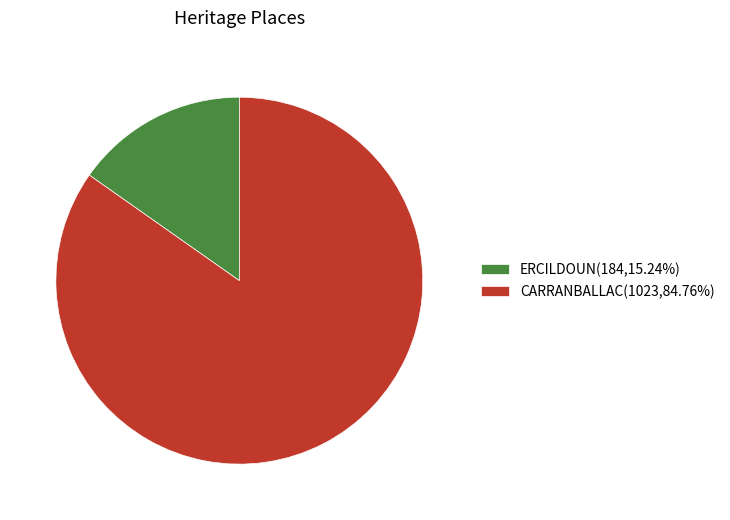

Which slice is the largest?

CARRANBALLAC